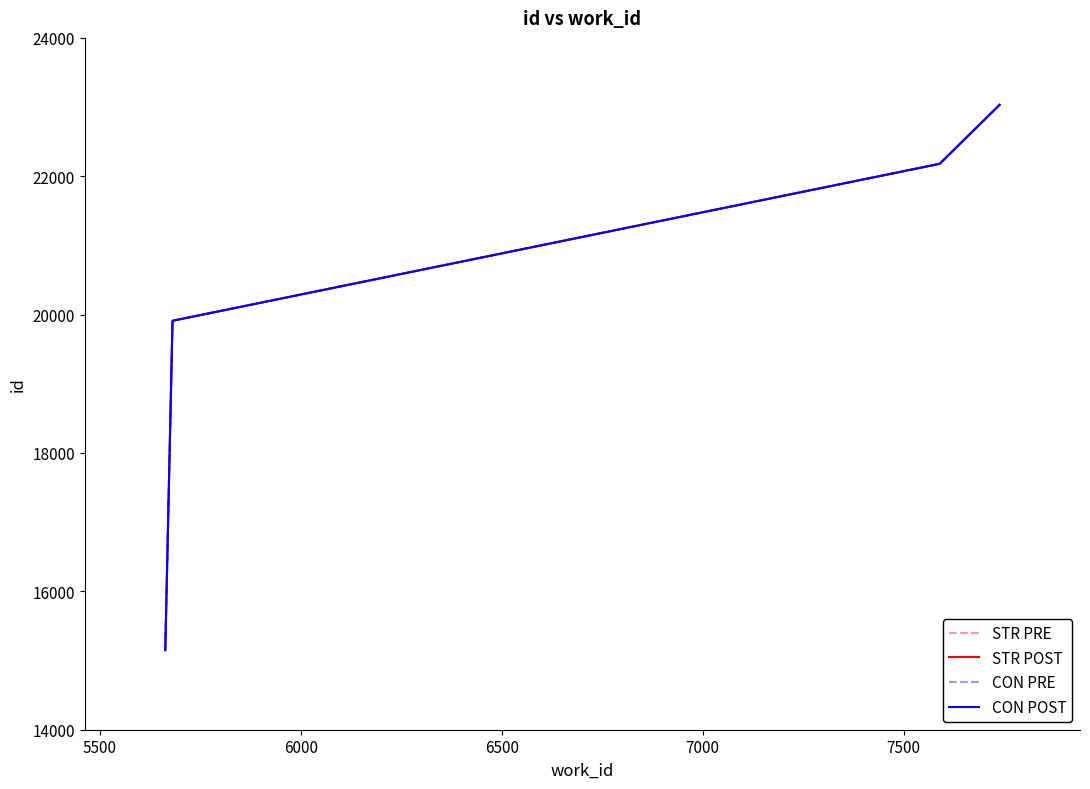

What is the sum of the STR POST values at 5500 and 7000?

37332